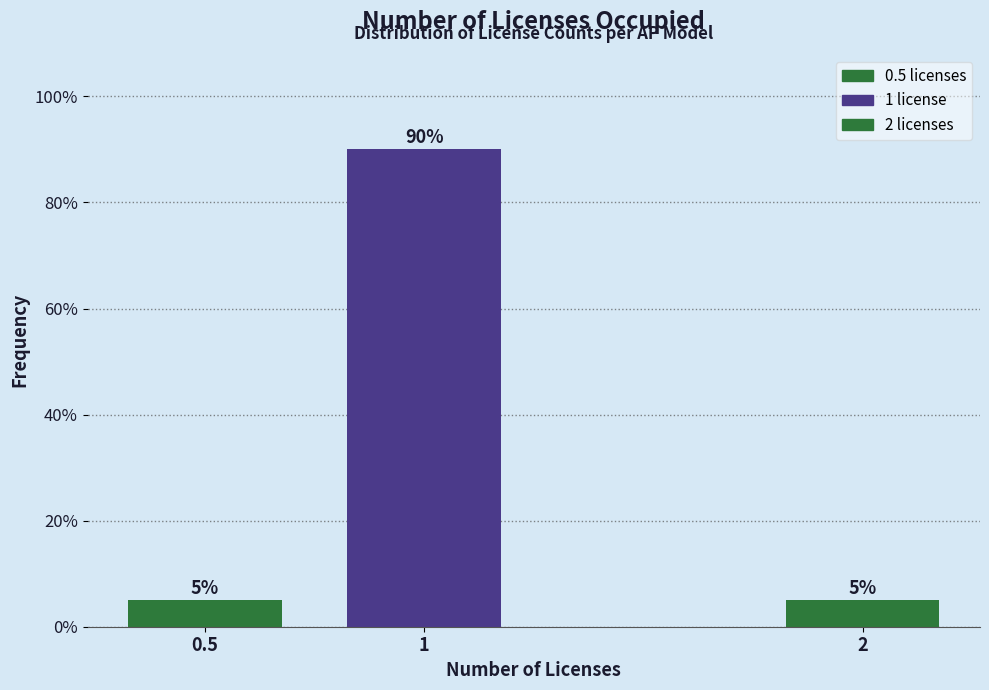

Reading left to right, extract all data points from this chart.

5	90	5